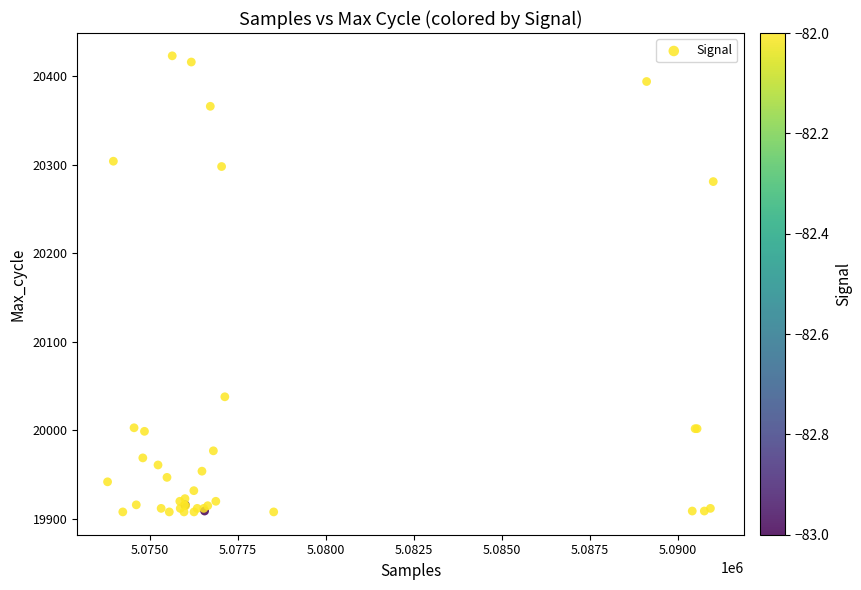

What Y value in the scatter plot is closest to 20165?

20281